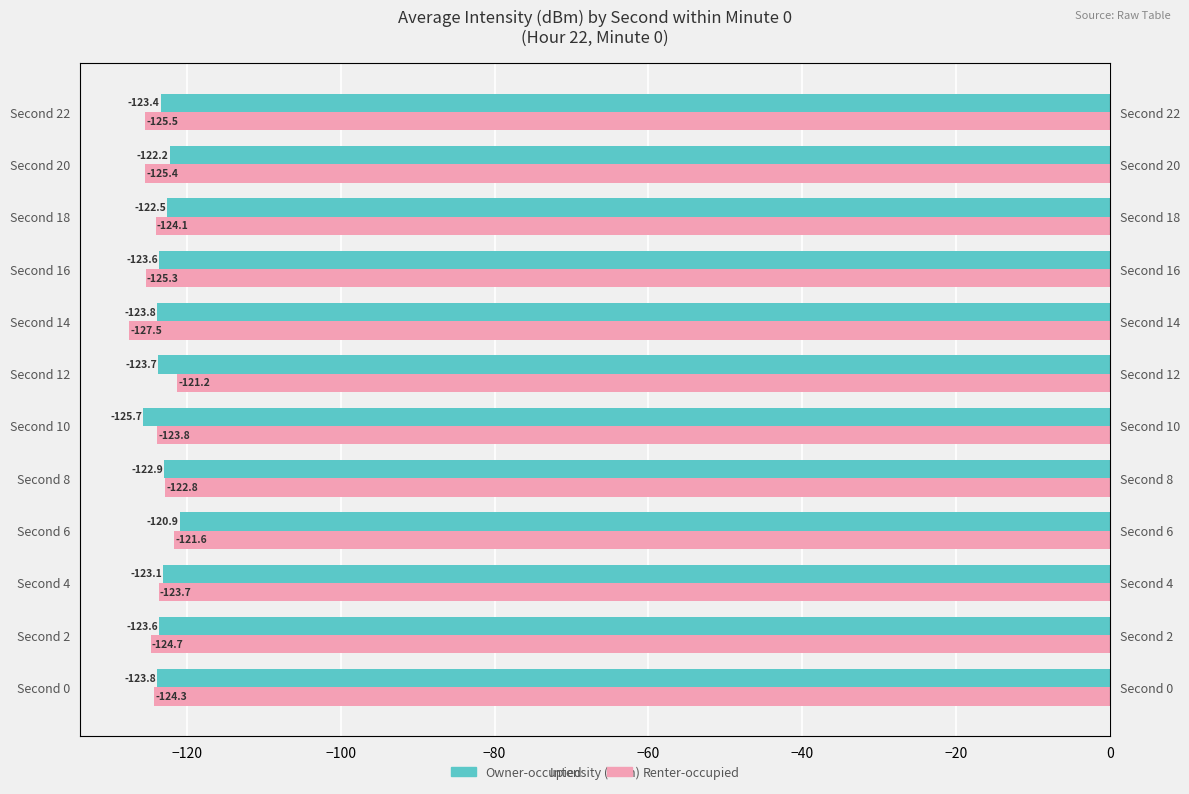

Is it true that Renter-occupied equals -31.5 at Second 10?

False